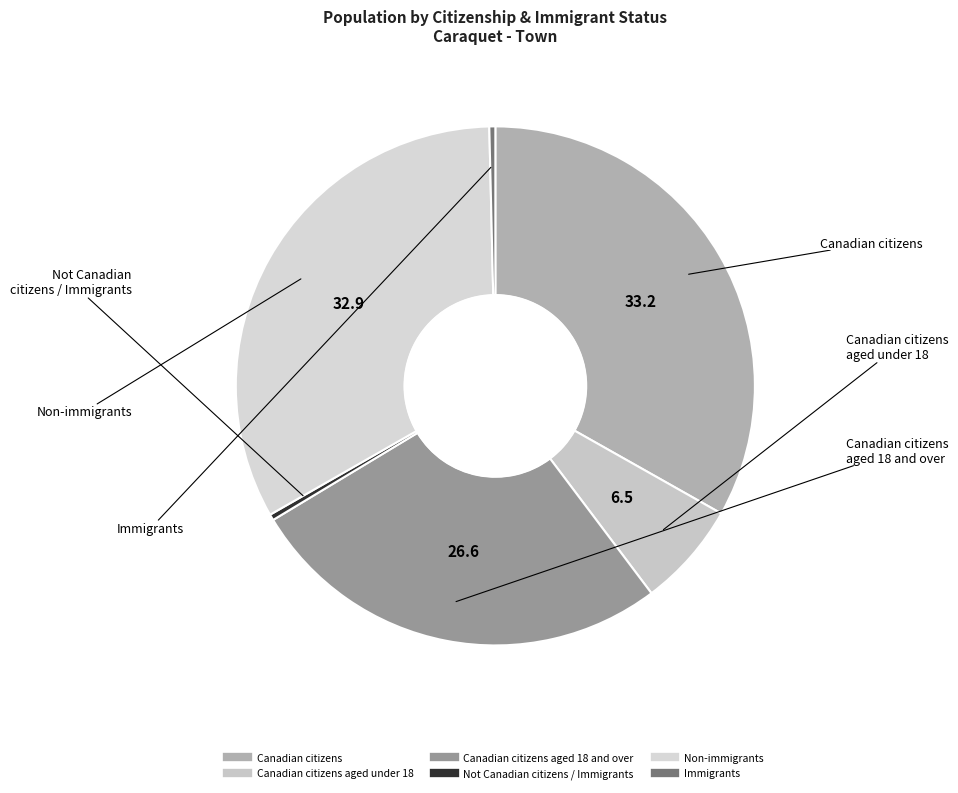

How many segments does this pie chart have?

6